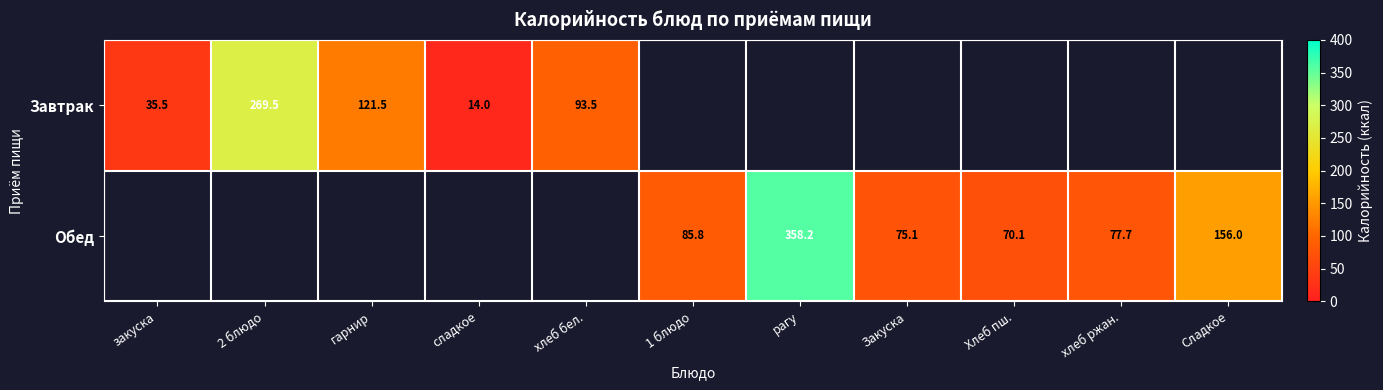

Is it true that Обед equals 45.8 at хлеб ржан.?

False